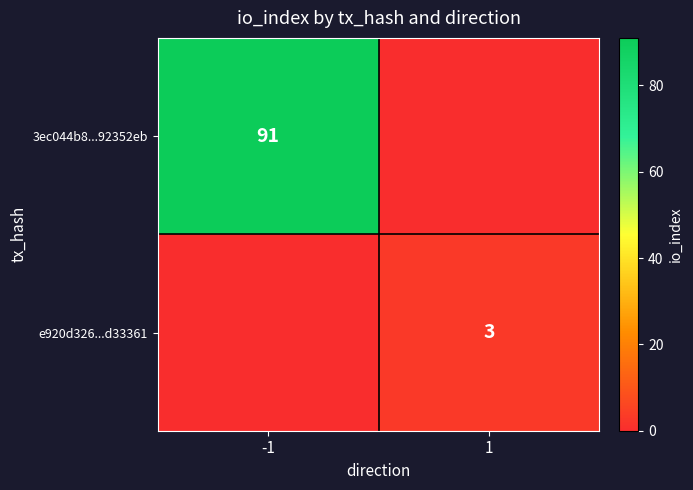

The 3ec044b8...92352eb series shows 91 at -1. True or false?

True